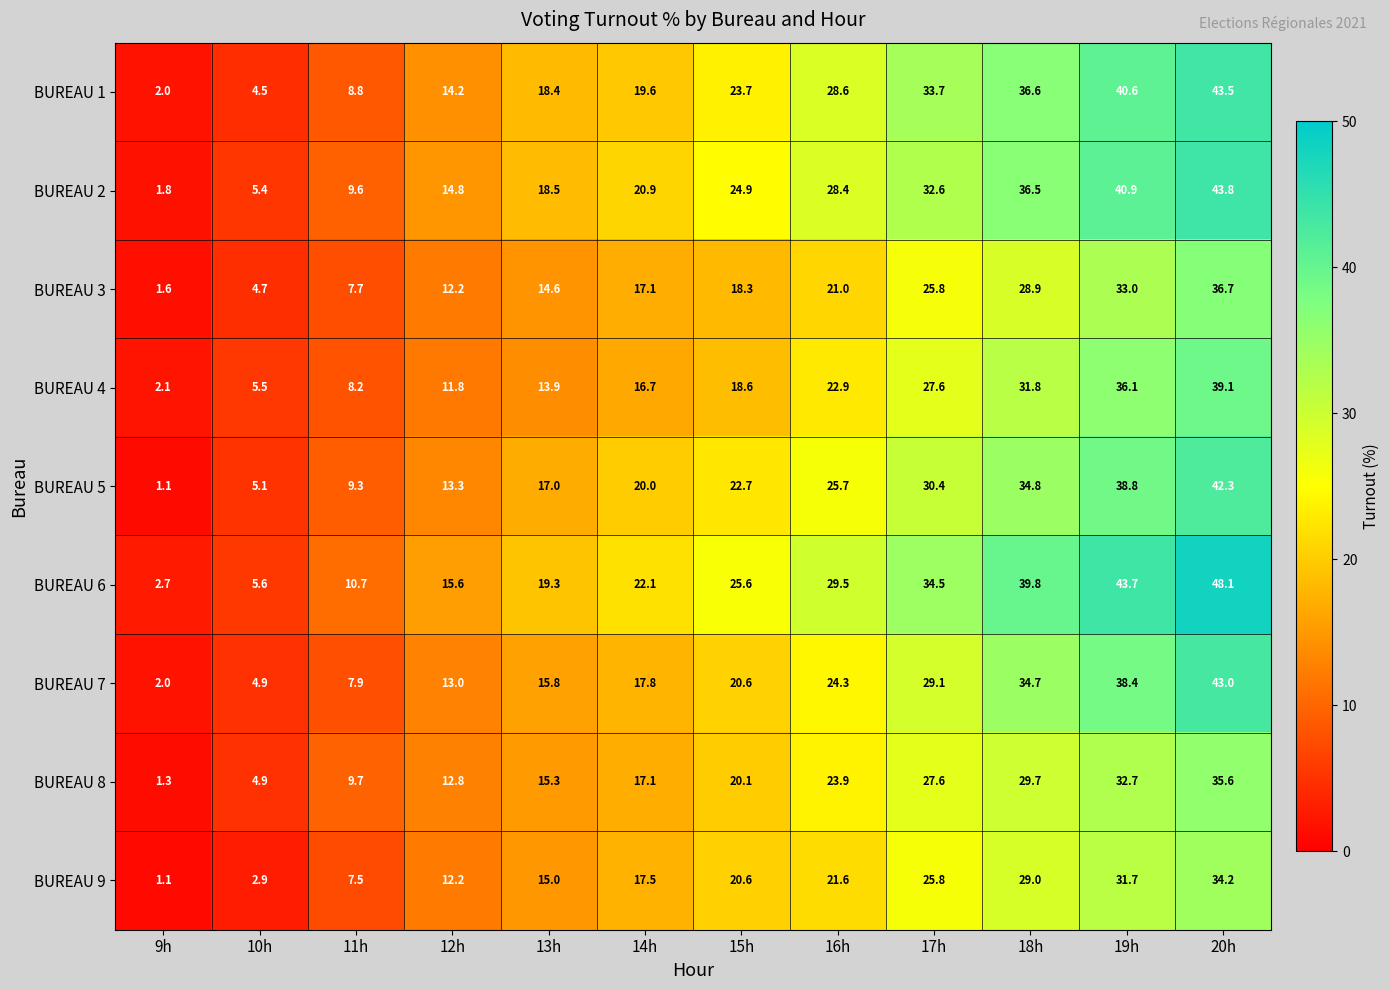

What is the difference between the maximum and minimum values in the BUREAU 3 series?

35.1